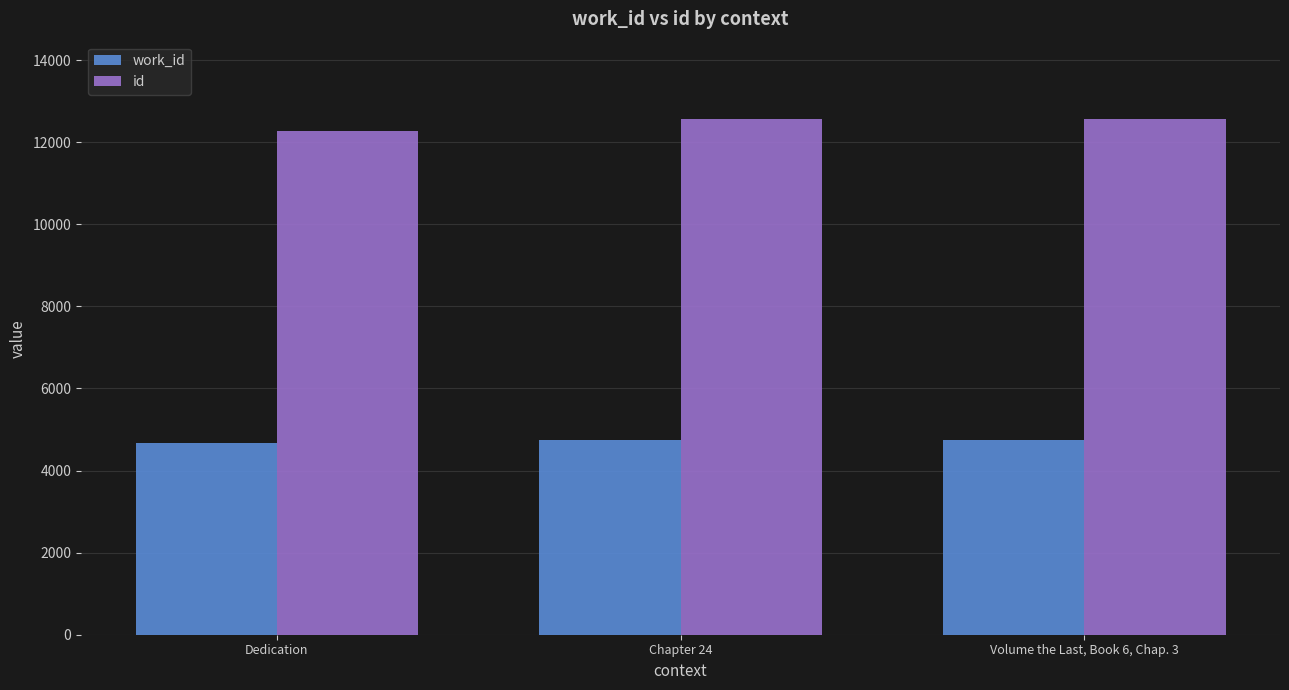

At Dedication, list the series in order from smallest to largest.

work_id, id